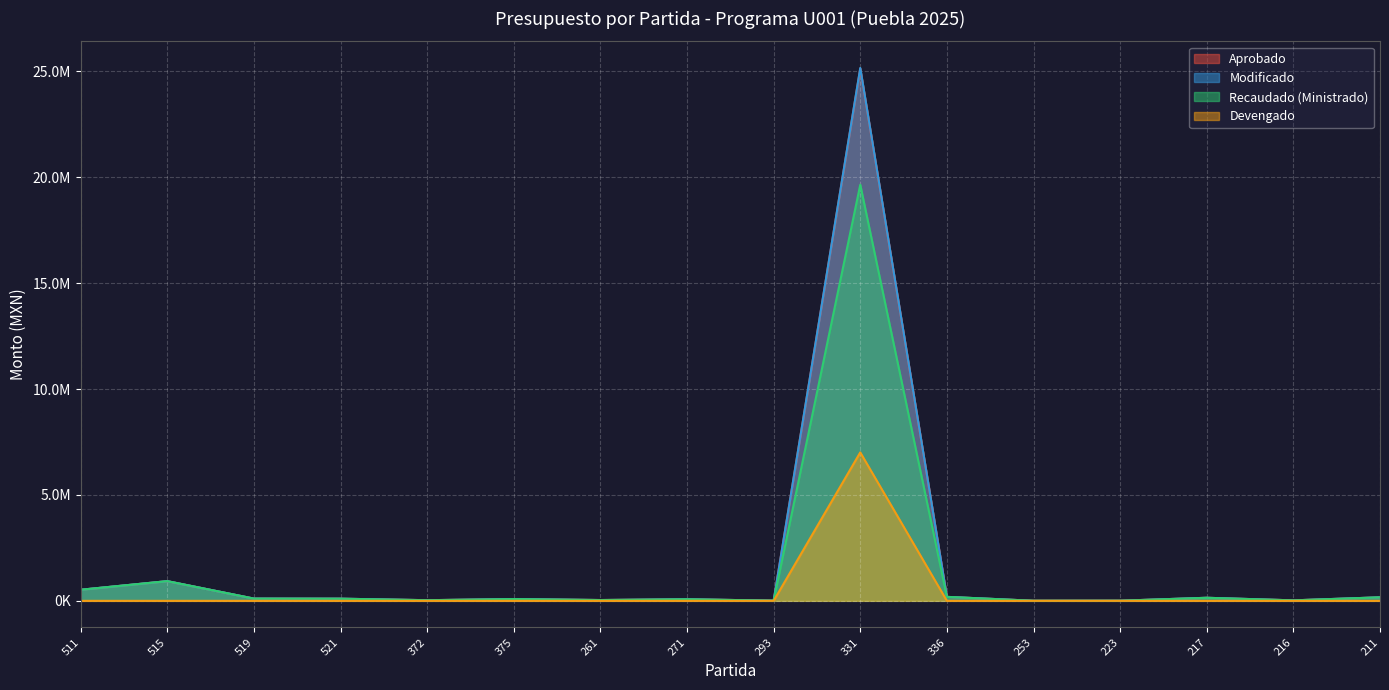

What is the label of the 16th point from the left?

211